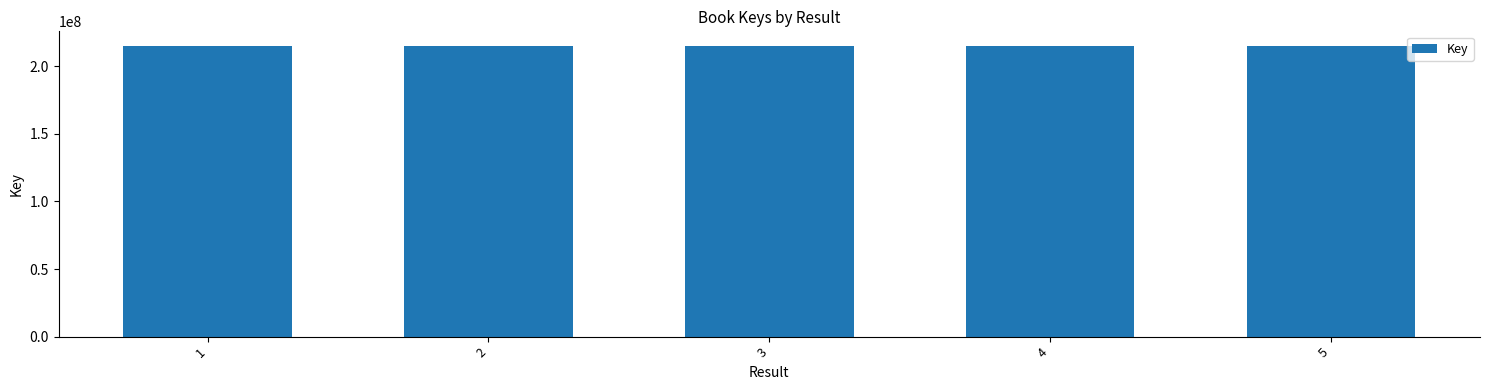

What is the value of the 1st bar from the left?

215188088